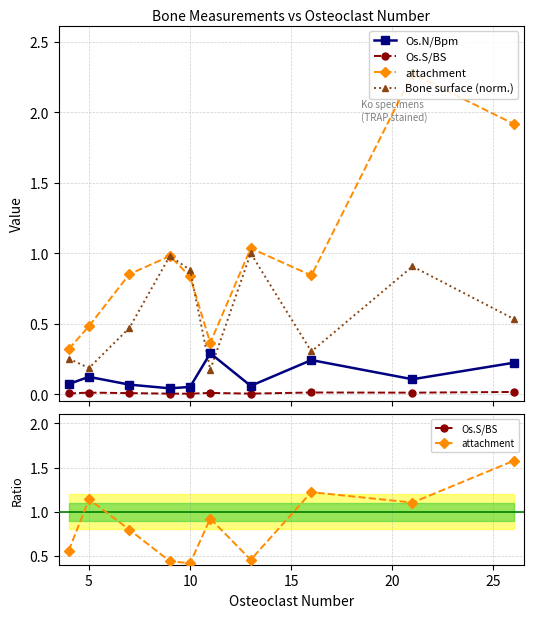

Which series has the largest range (max minus min)?

attachment